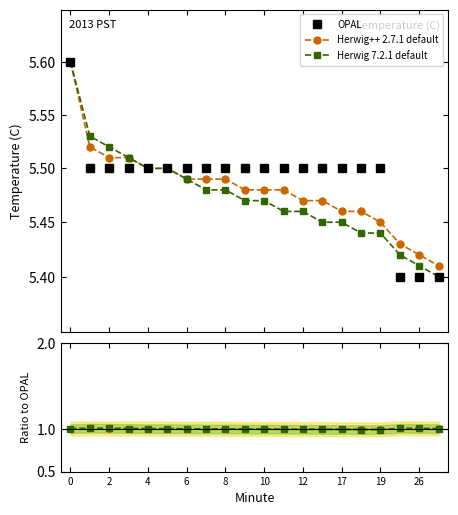

Is this an area chart (filled region under the line)?

No